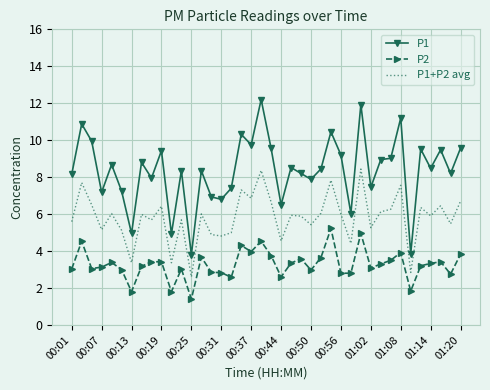

True or false: P1 and P1+P2 avg intersect in this chart.

False